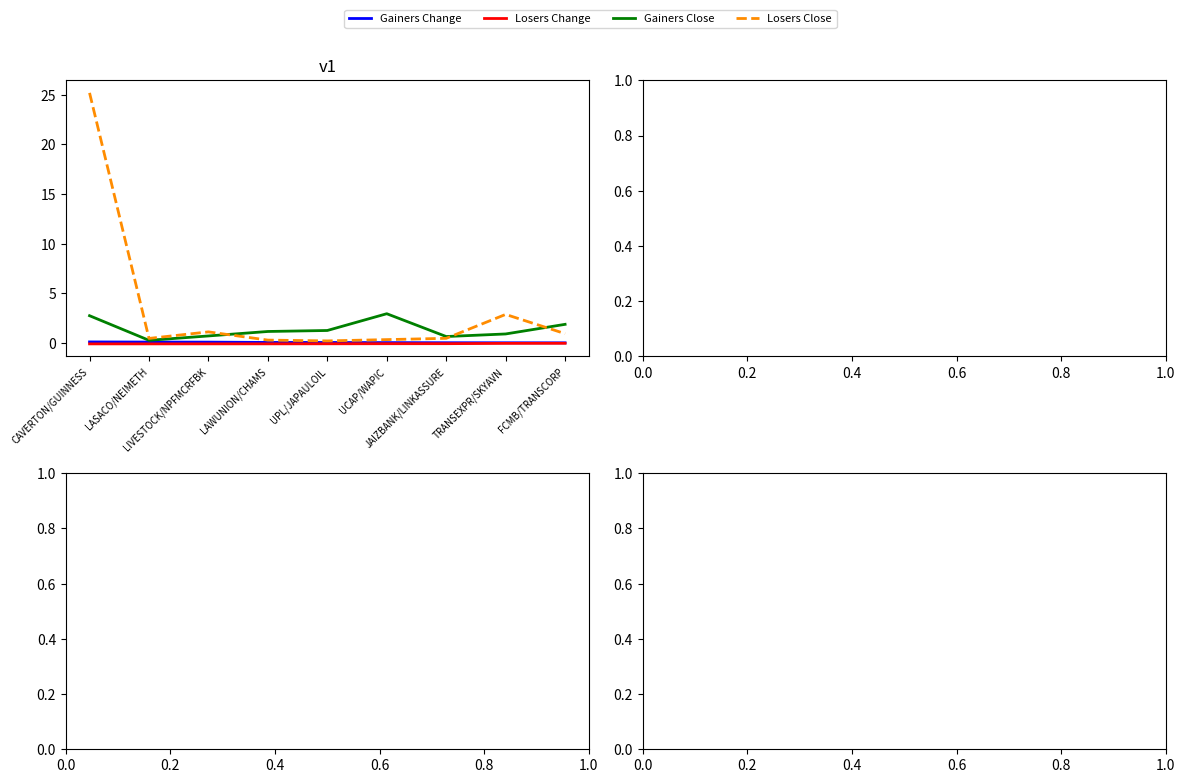

What position from the left is LIVESTOCK/NPFMCRFBK?

3